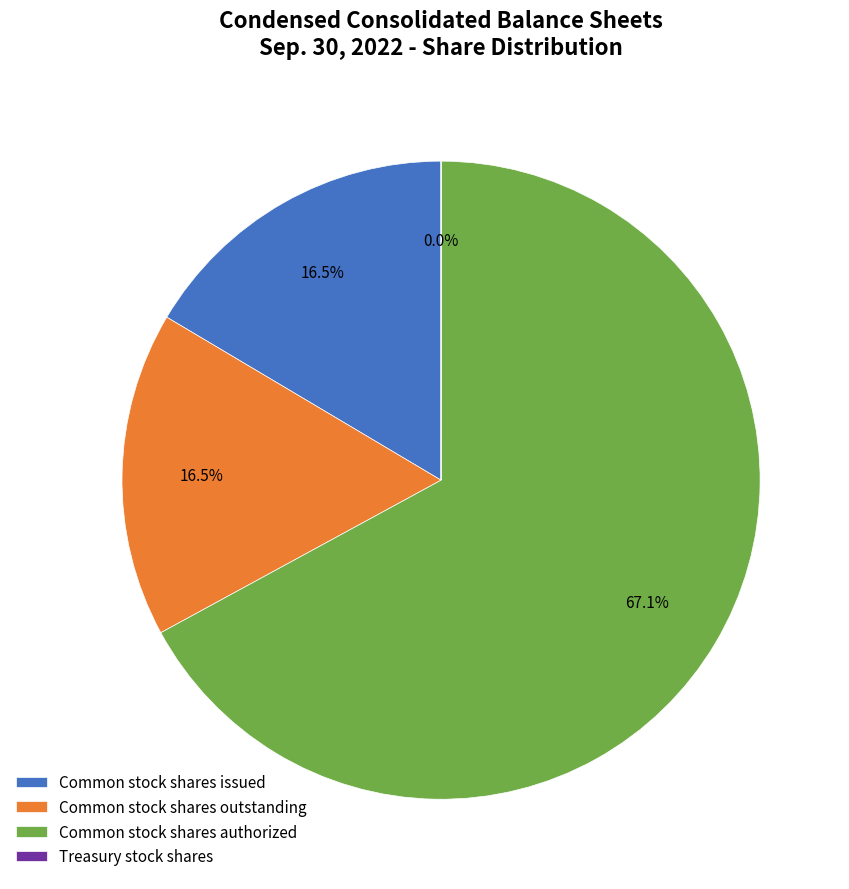

What is the total percentage of Common stock shares issued and Common stock shares authorized?

83.5%